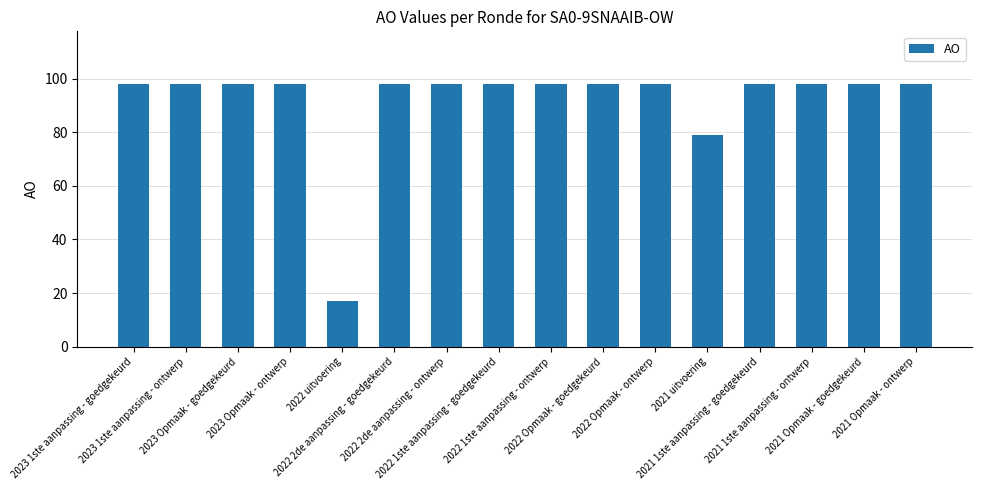

Reading left to right, list all the values displayed in this chart.

2023 1ste aanpassing - goedgekeurd=98	2023 1ste aanpassing - ontwerp=98	2023 Opmaak - goedgekeurd=98	2023 Opmaak - ontwerp=98	2022 uitvoering=17	2022 2de aanpassing - goedgekeurd=98	2022 2de aanpassing - ontwerp=98	2022 1ste aanpassing - goedgekeurd=98	2022 1ste aanpassing - ontwerp=98	2022 Opmaak - goedgekeurd=98	2022 Opmaak - ontwerp=98	2021 uitvoering=79	2021 1ste aanpassing - goedgekeurd=98	2021 1ste aanpassing - ontwerp=98	2021 Opmaak - goedgekeurd=98	2021 Opmaak - ontwerp=98